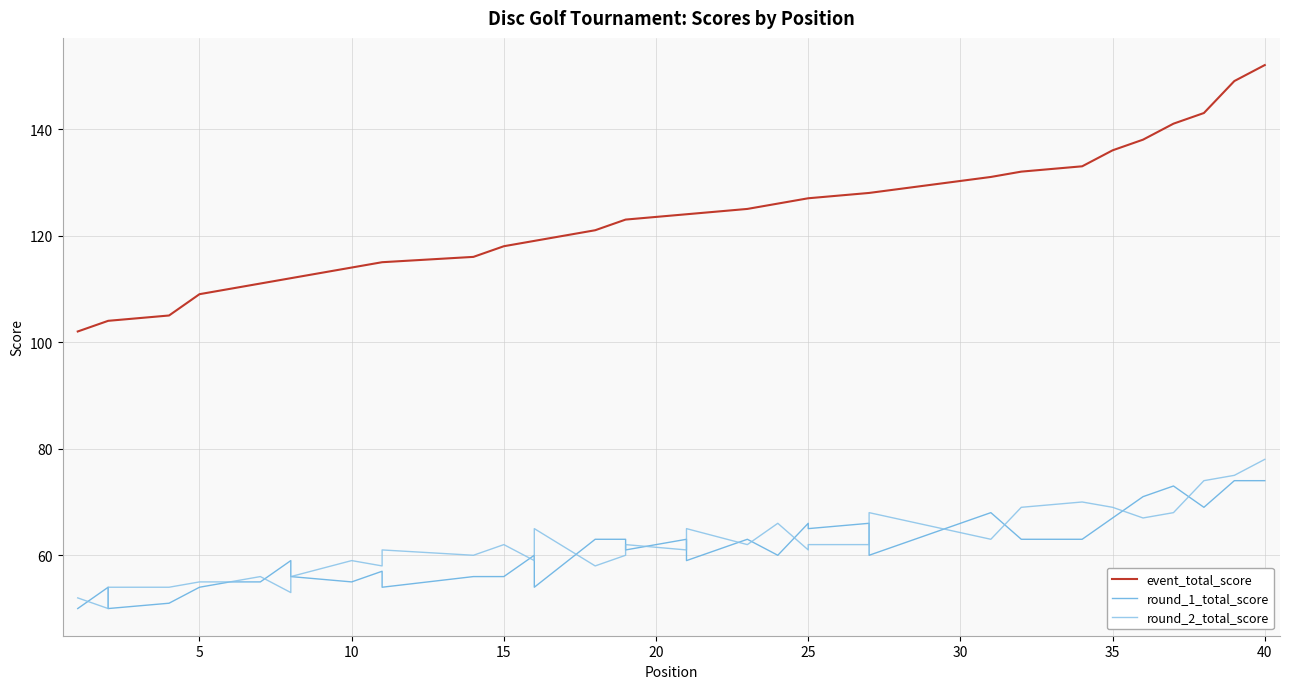

What is the maximum value shown in the chart?

152